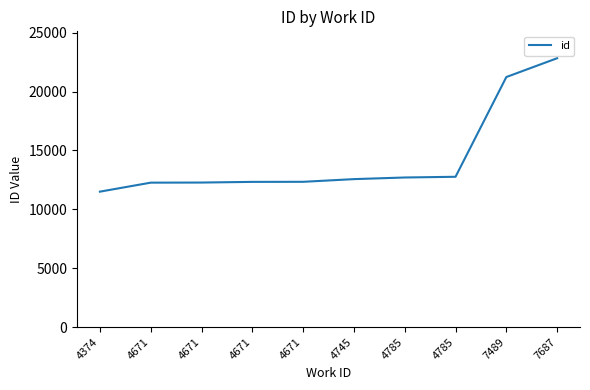

What is the minimum value shown in the chart?

11502